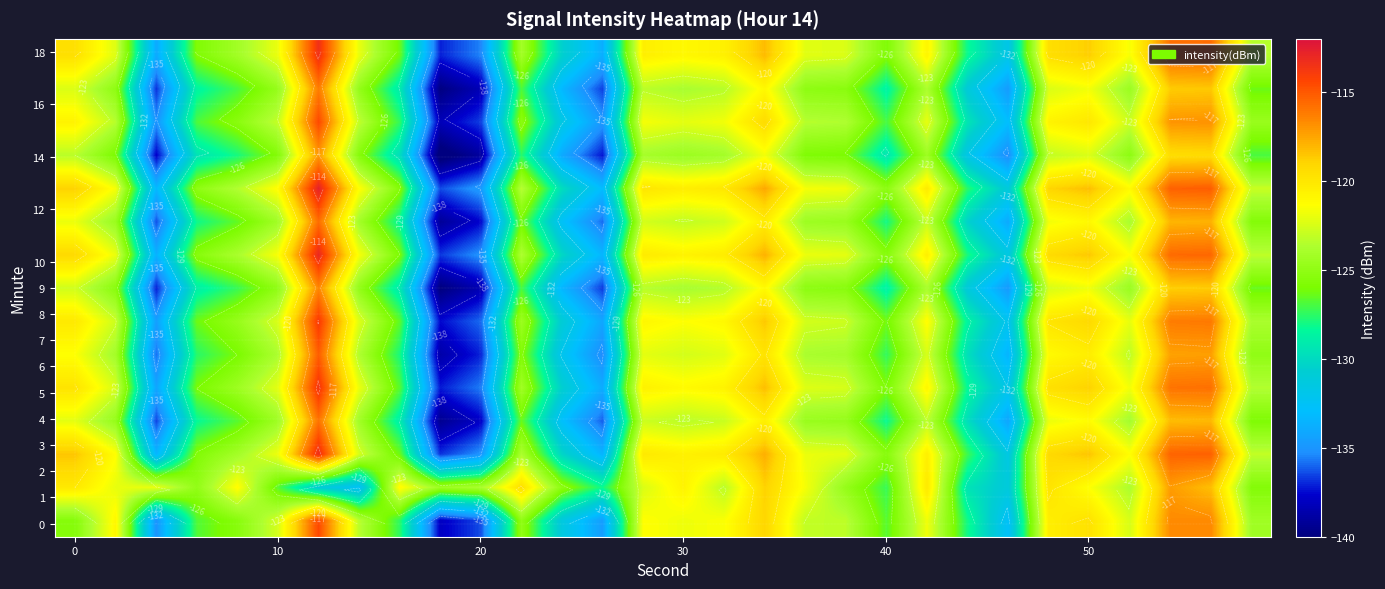

What is the greatest value displayed?

-112.7